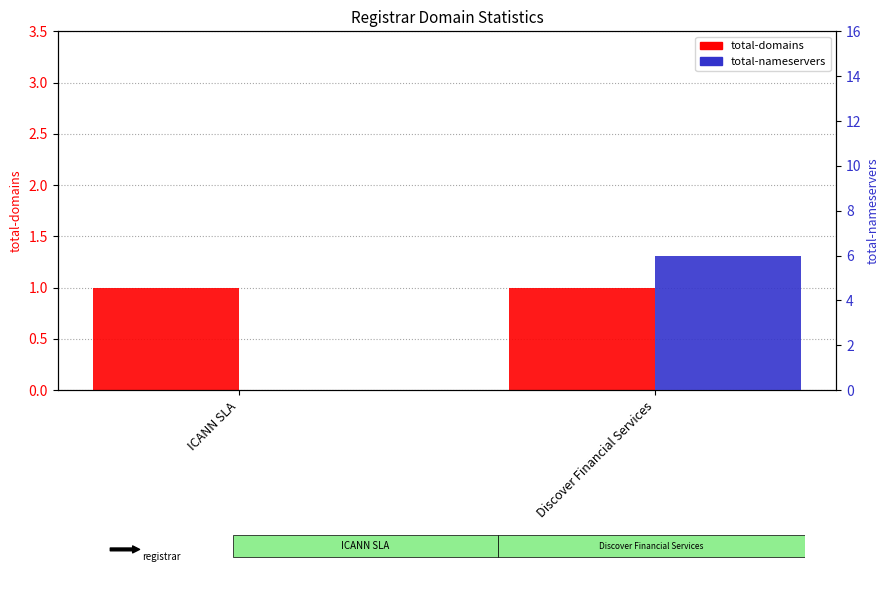

True or false: total-nameservers has a value of 0 at ICANN SLA.

True